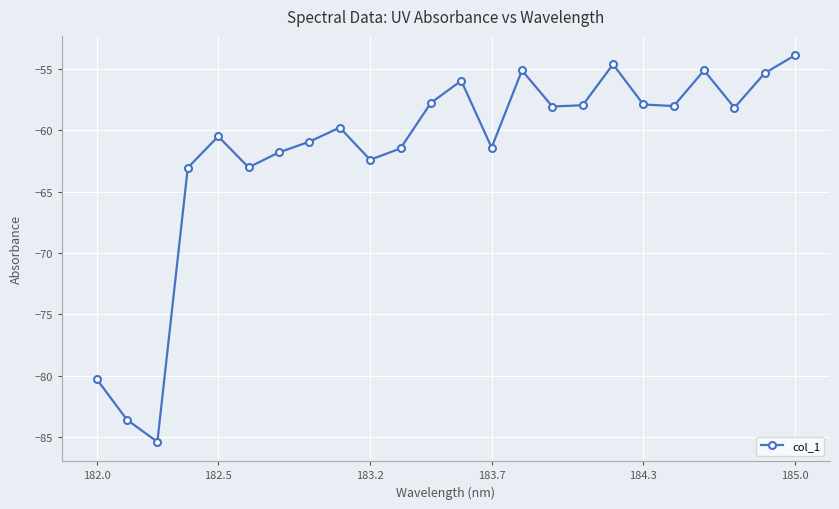

What is the greatest value displayed?

-53.9